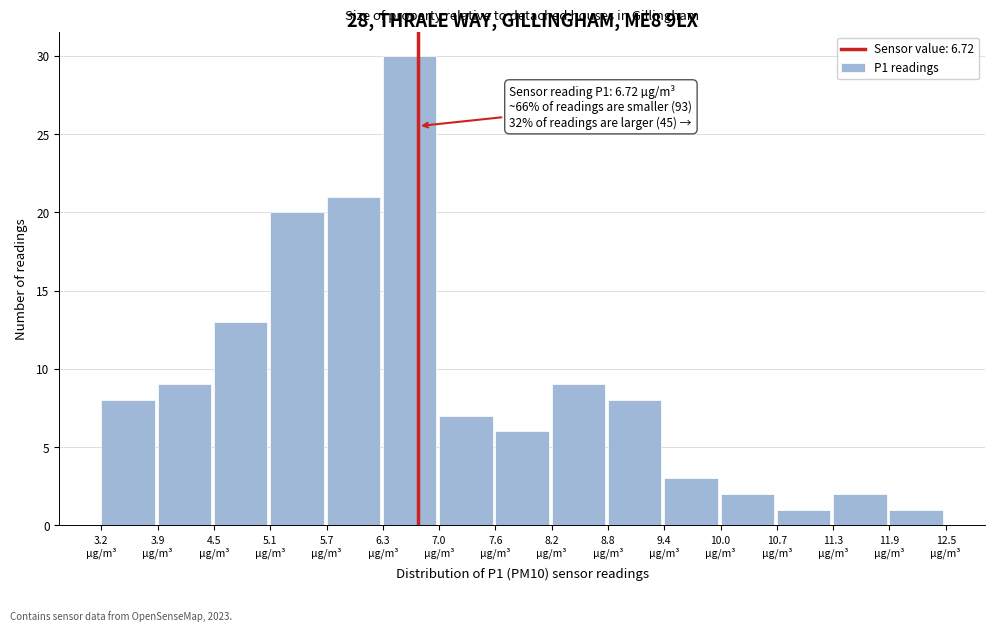

Over which range of the x-axis is the bar tallest?

6.3 to 7.0